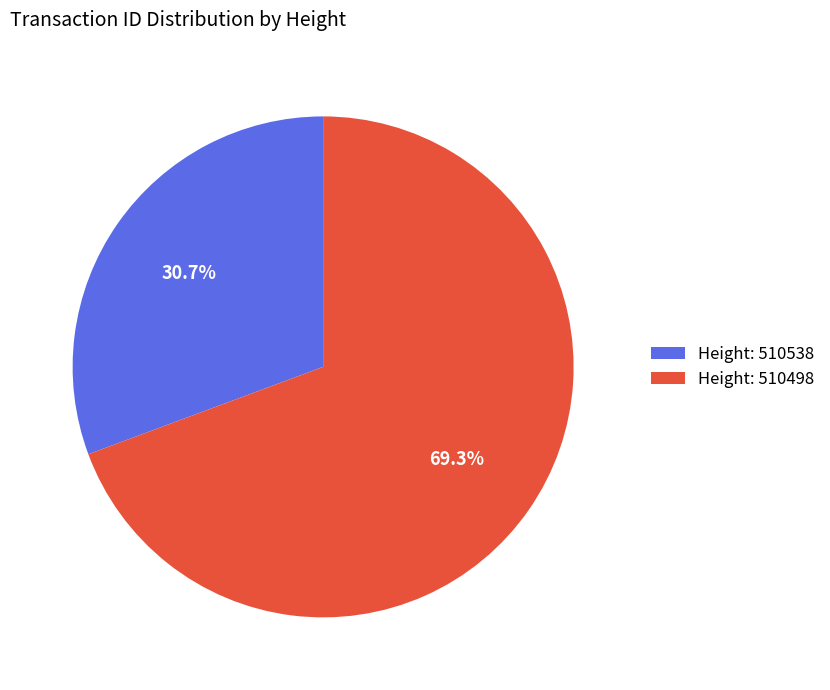

What is the ratio of the value at Height: 510538 to the value at Height: 510498?

0.4